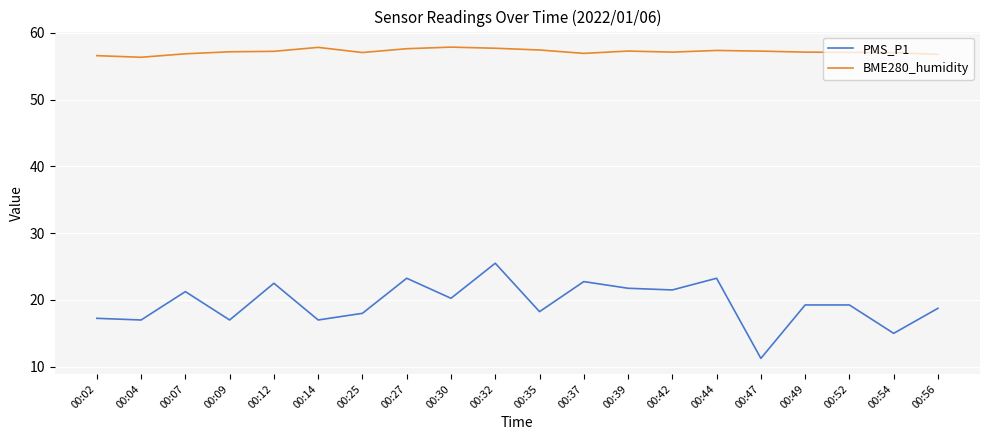

Is it true that PMS_P1 equals 5.1 at 00:25?

False